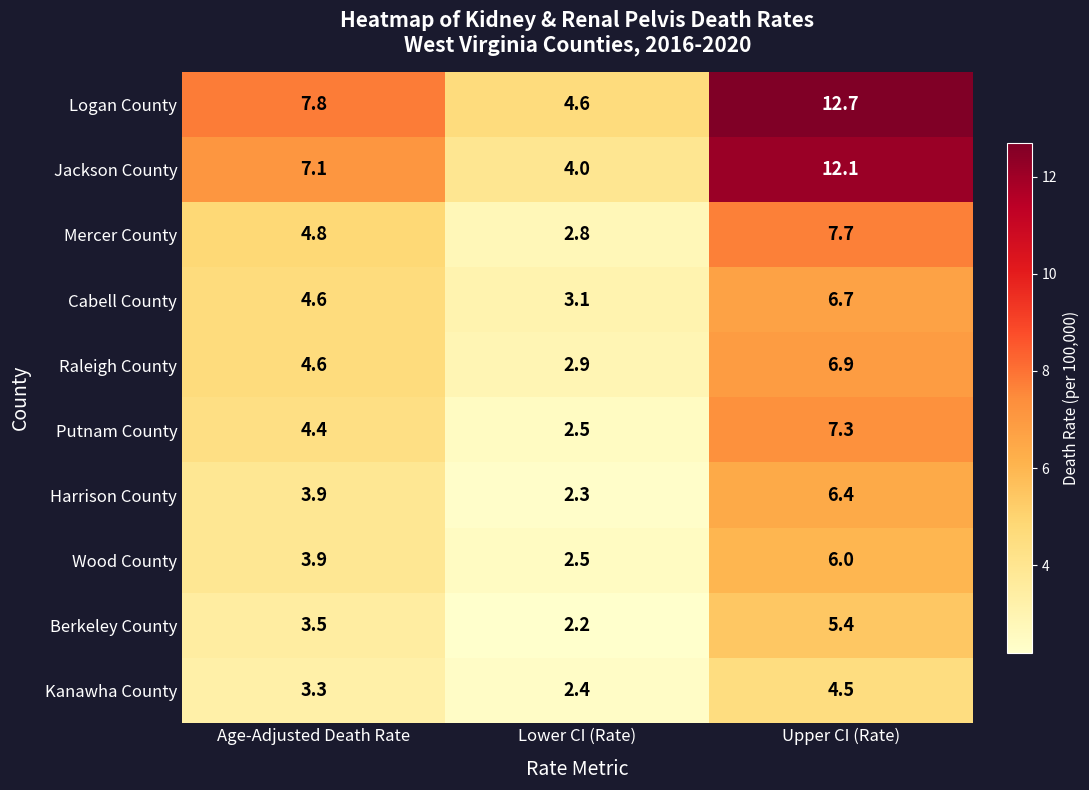

The Harrison County series shows 3.9 at Age-Adjusted Death Rate. True or false?

True